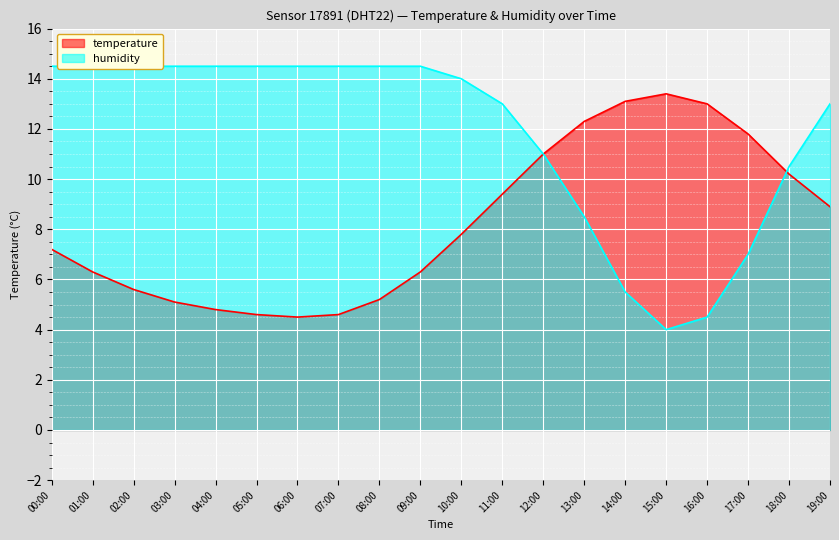

Is it true that temperature equals 1.2 at 06:00?

False